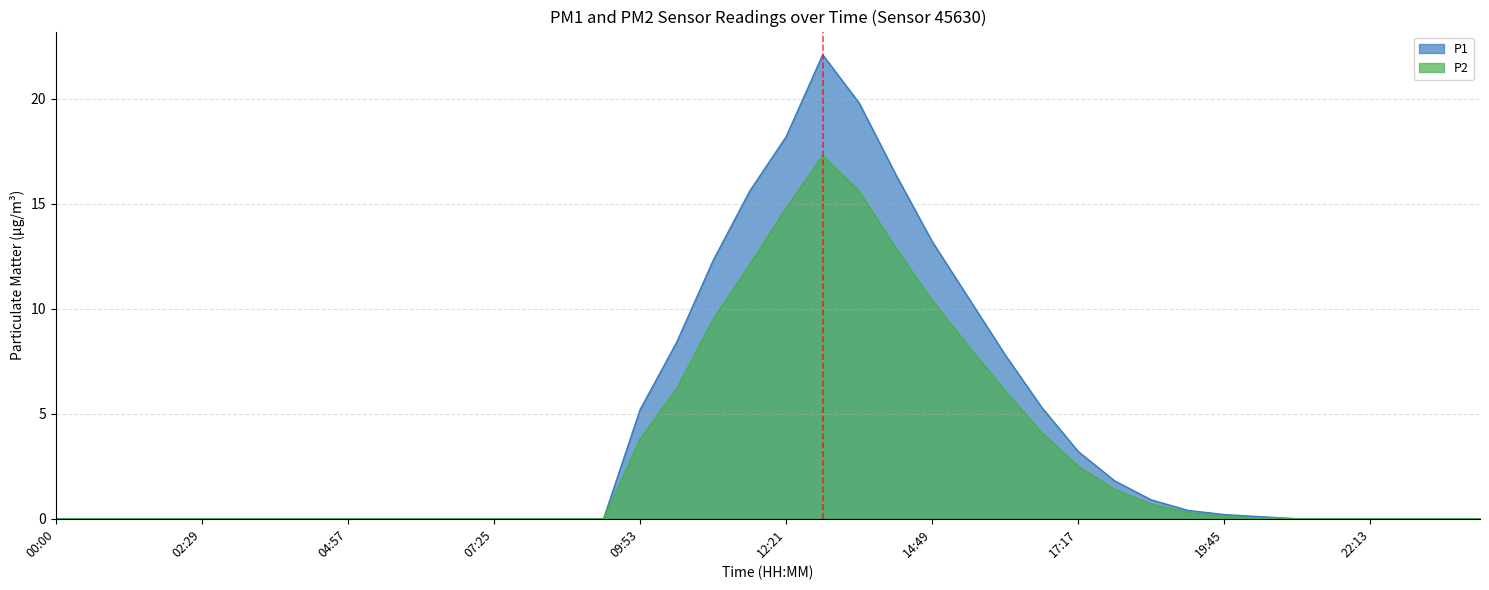

At which label is P1 closest to 11?

15:26